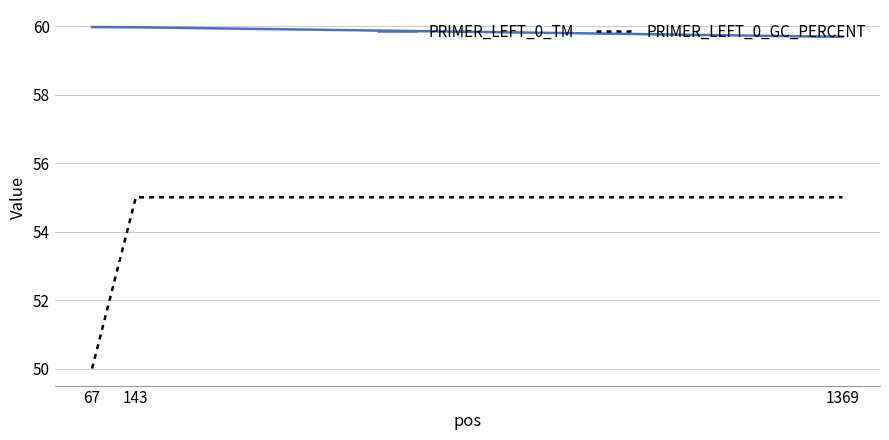

Read the PRIMER_LEFT_0_GC_PERCENT value at 1369.

55.0